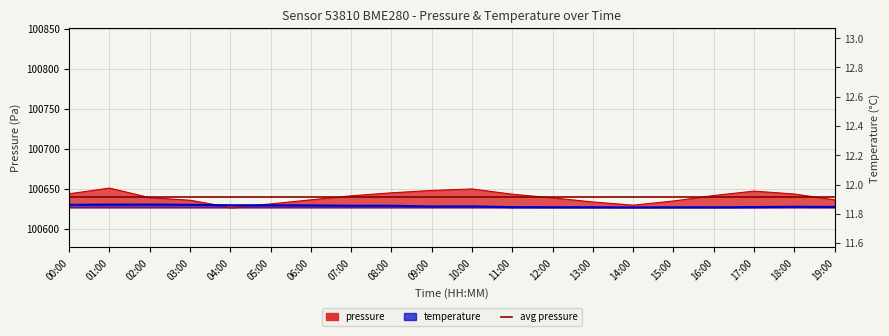

Which category has the lowest value in the temperature series?

14:00